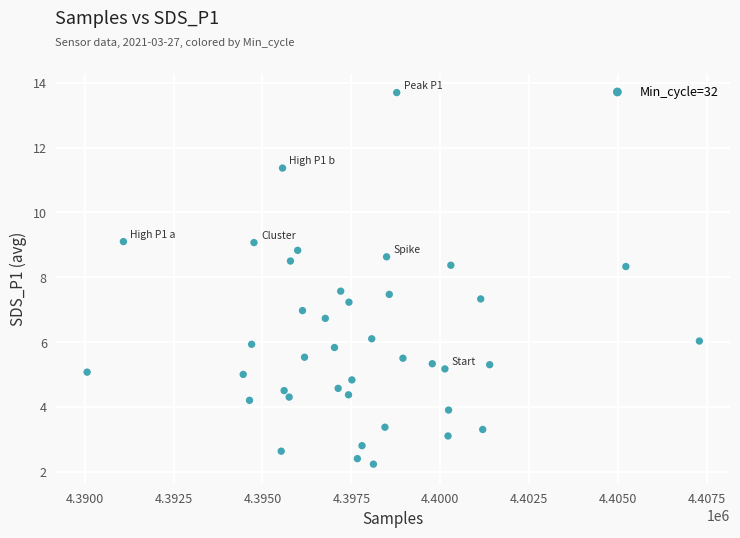

What is the range of X values (max minus min)?

17207.0